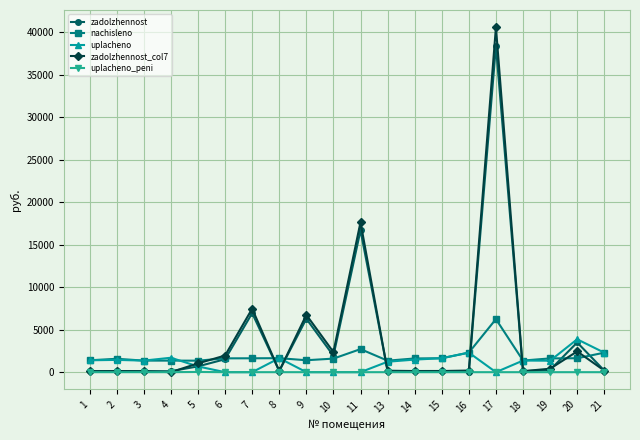

True or false: nachisleno has more than 1 points higher than both neighbors.

True